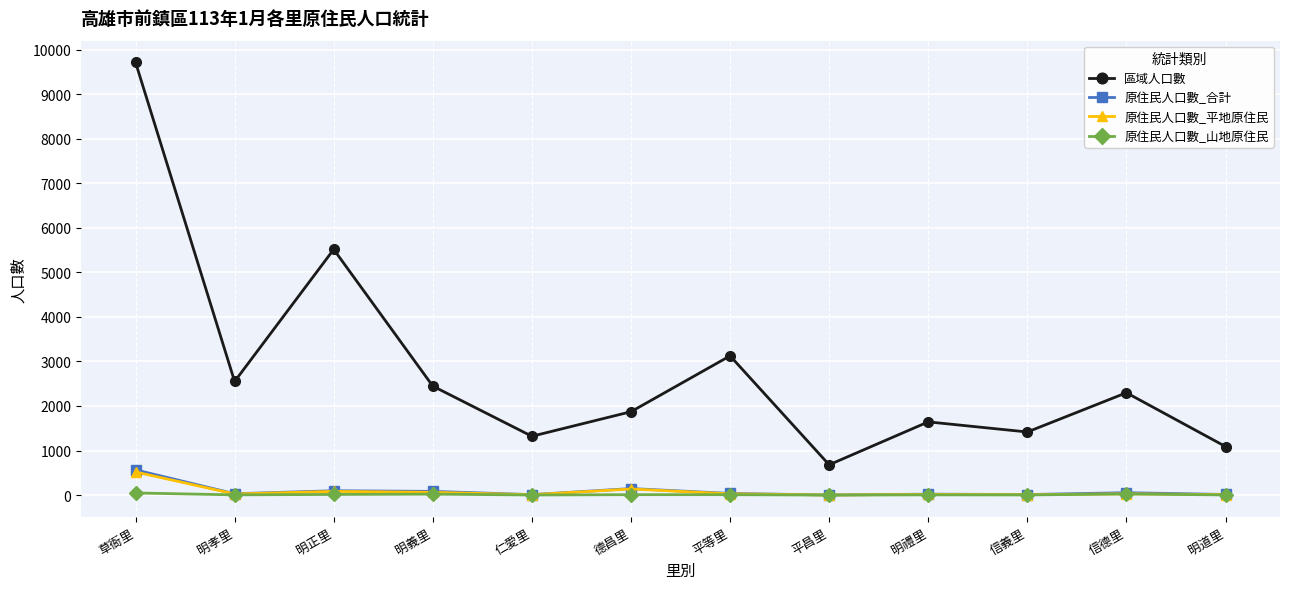

What is the greatest value displayed?

9714